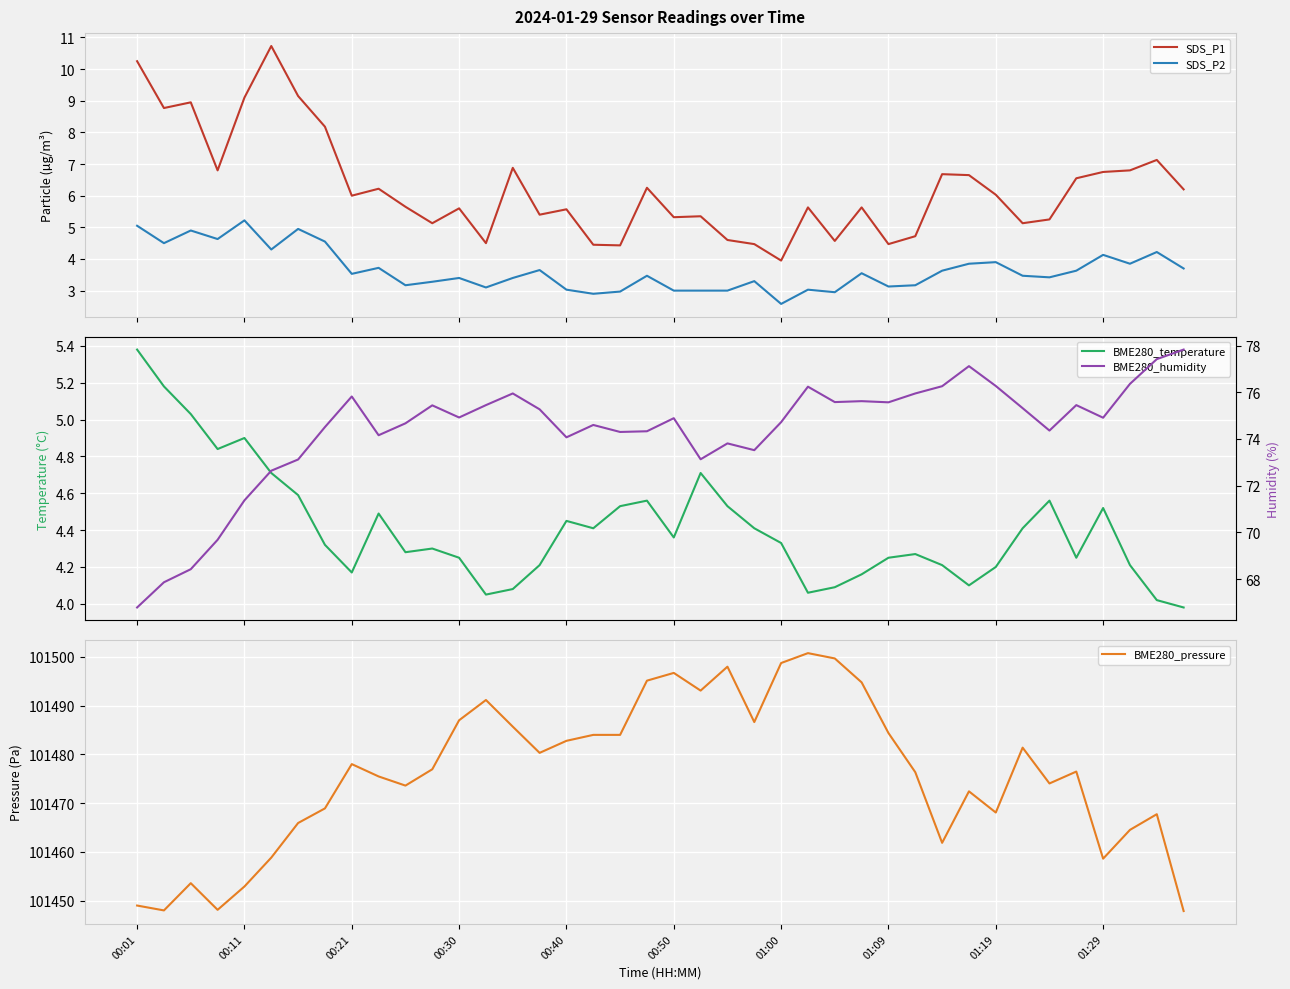

True or false: SDS_P2 and SDS_P1 intersect in this chart.

False